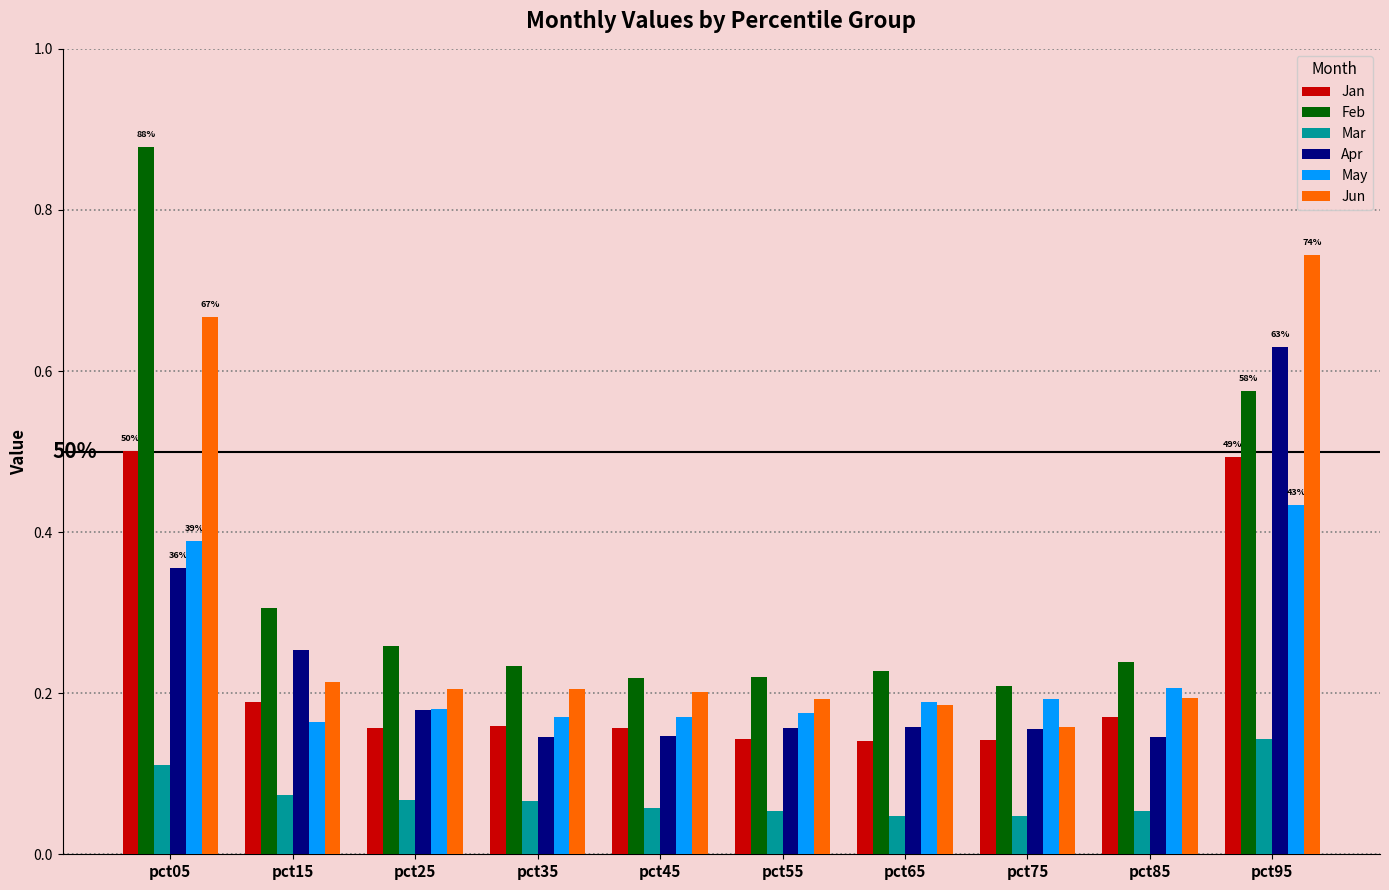

Which series has the widest spread of values?

Feb